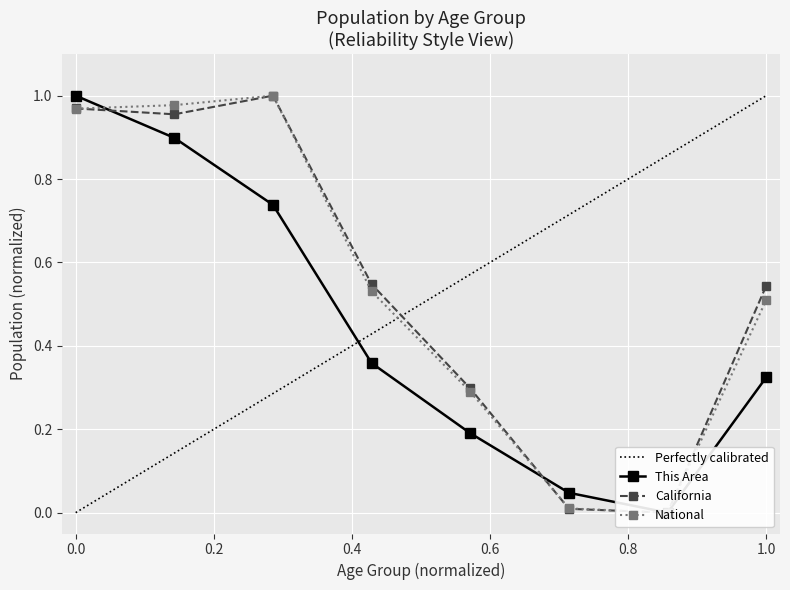

The California series shows 1.0 at 10 to 14. True or false?

True